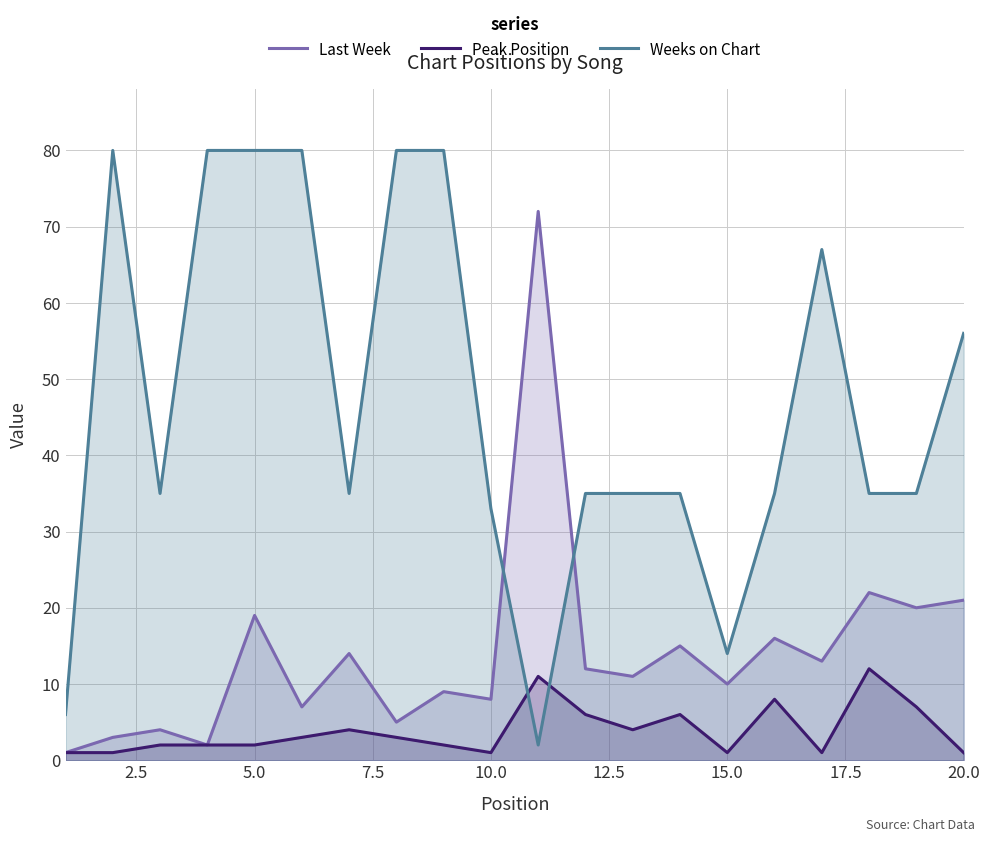

Rank the series by their maximum value, from lowest to highest.

Peak Position, Last Week, Weeks on Chart